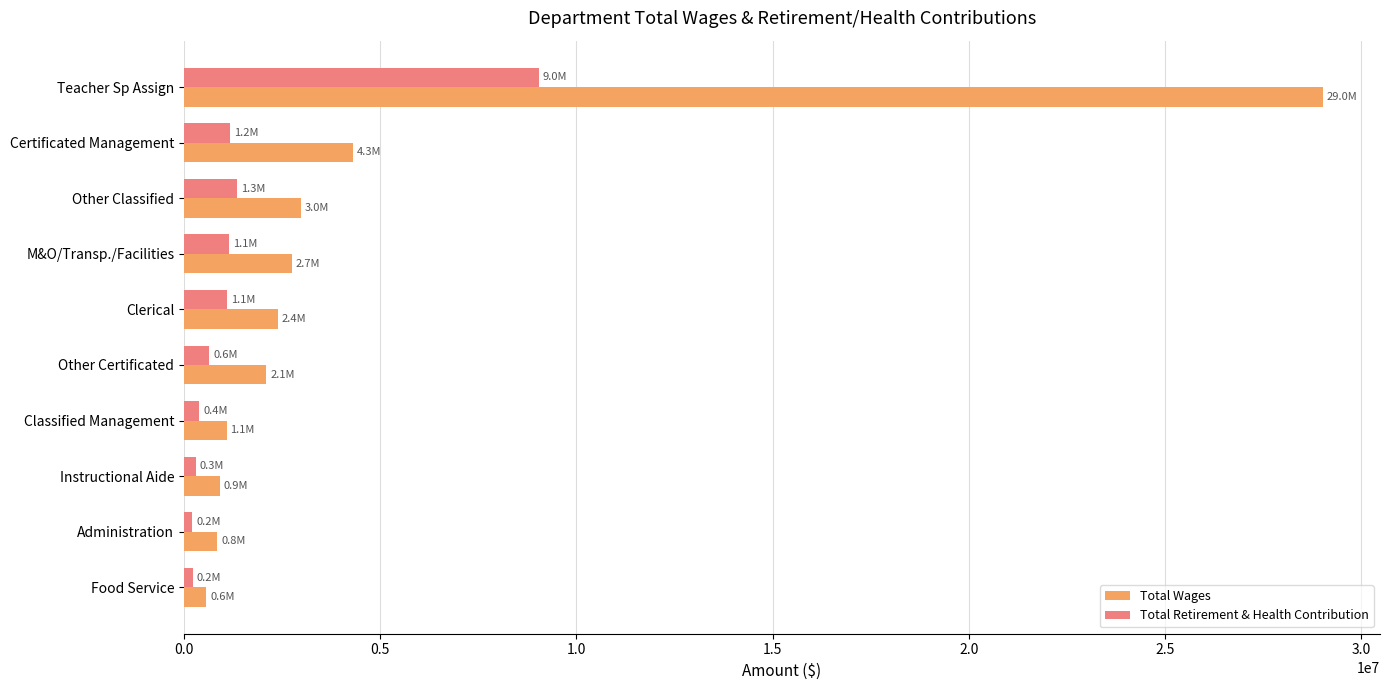

What is the maximum value for Total Retirement & Health Contribution?

9040457